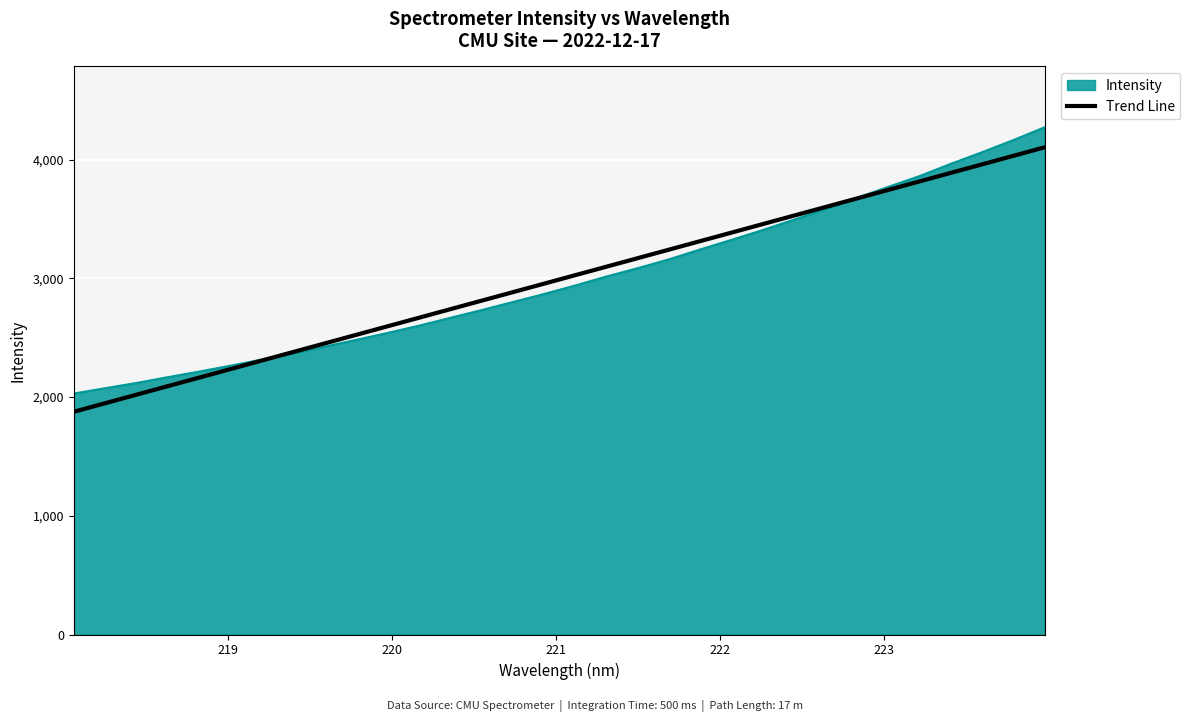

Which series has the widest spread of values?

Intensity